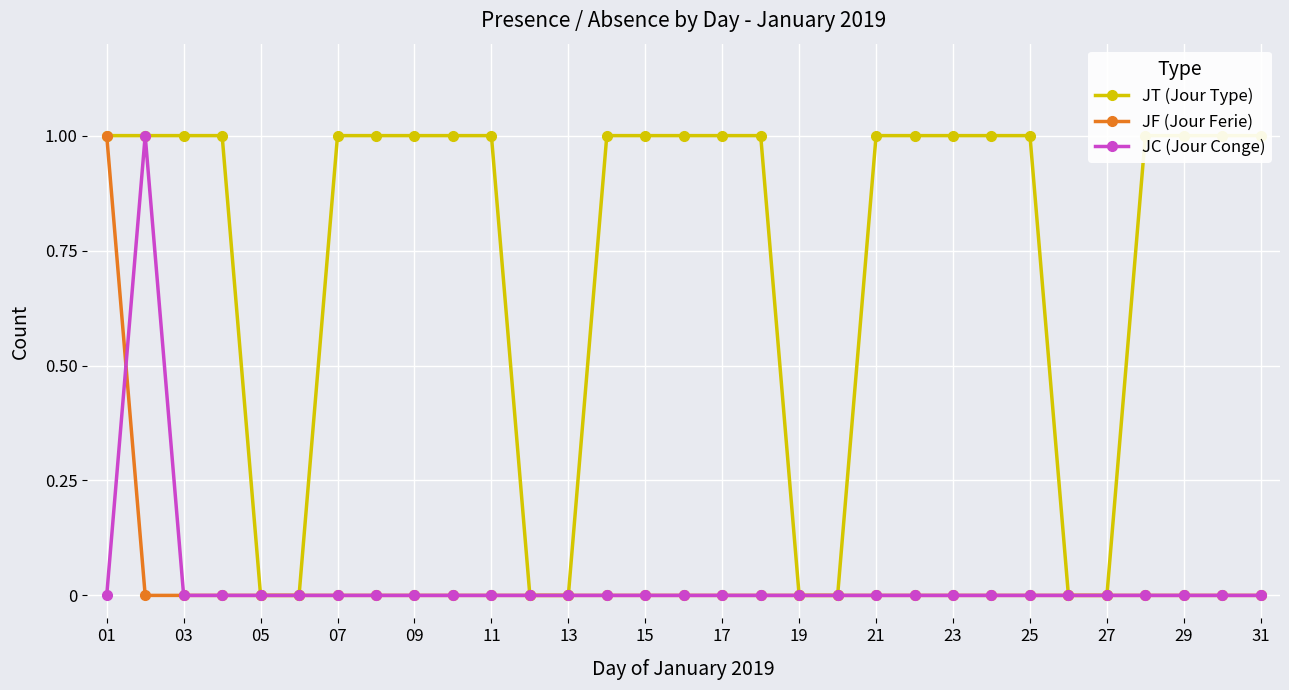

How many data points in JC (Jour Conge) are above 0?

1